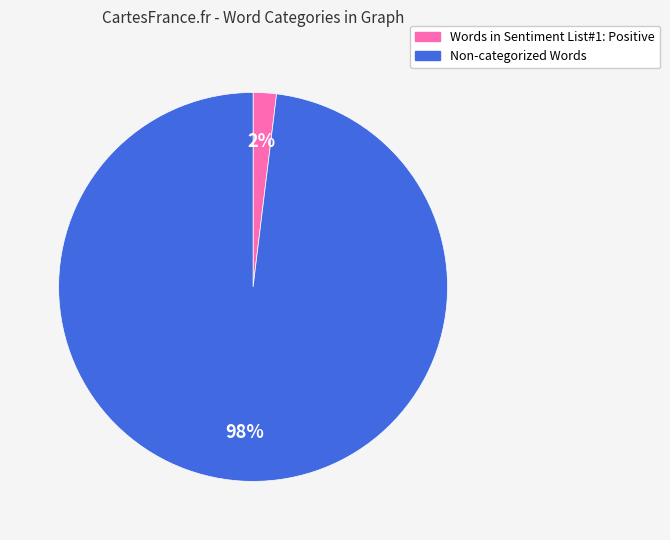

To the nearest percent, what percentage of the pie is Words in Sentiment List#1: Positive?

2%